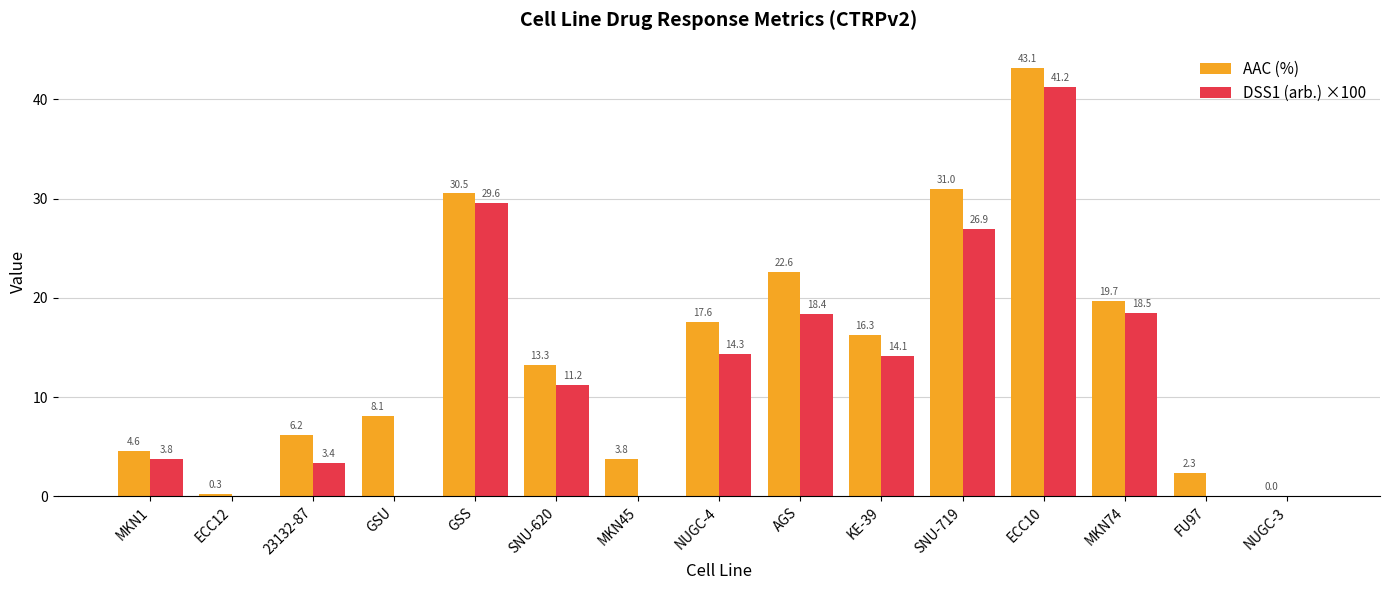

Is the value of AAC (%) at ECC12 greater than the value of DSS1 (arb.) ×100 at NUGC-3?

Yes